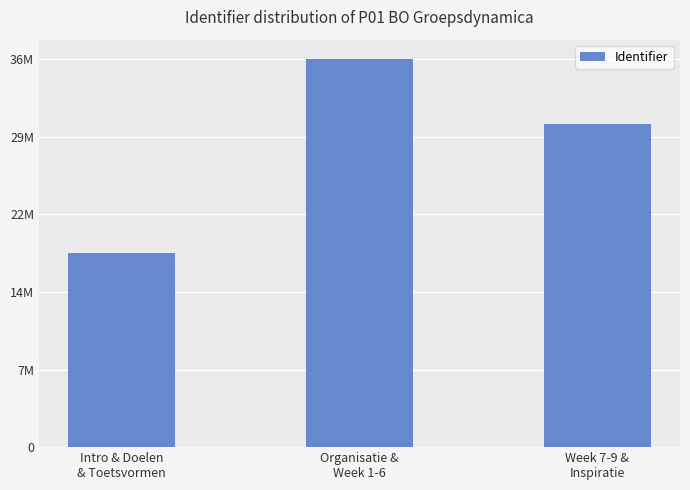

How many bars are there in total?

3